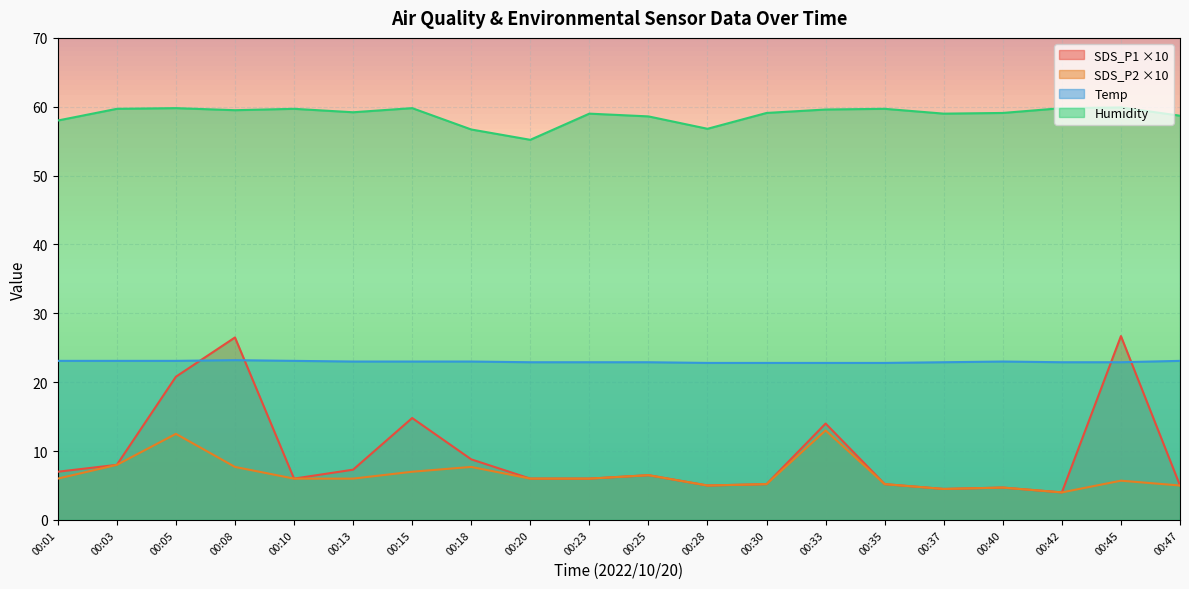

At which category does the chart reach its peak across all series?

00:45